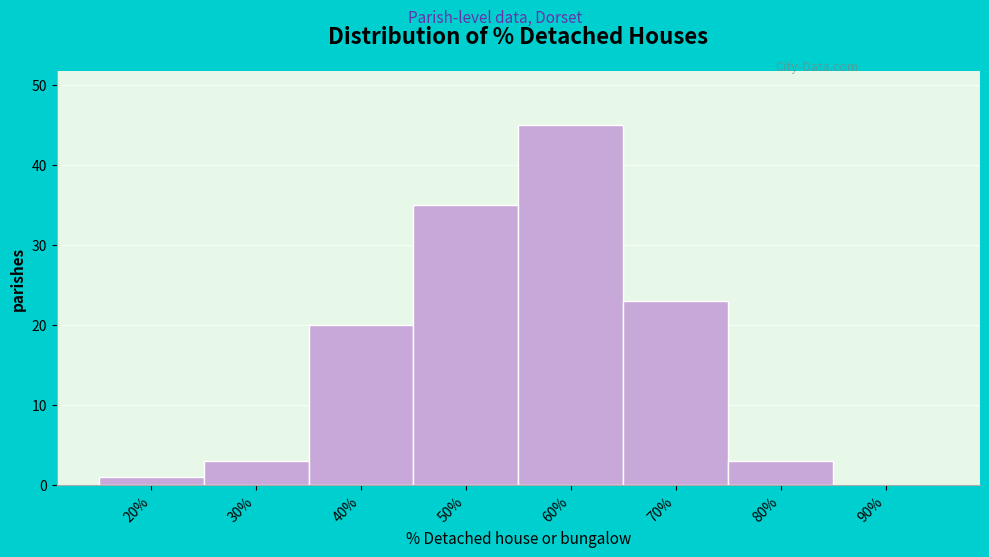

Reading right to left, what are all the values shown in this chart?

90%=0	80%=3	70%=23	60%=45	50%=35	40%=20	30%=3	20%=1